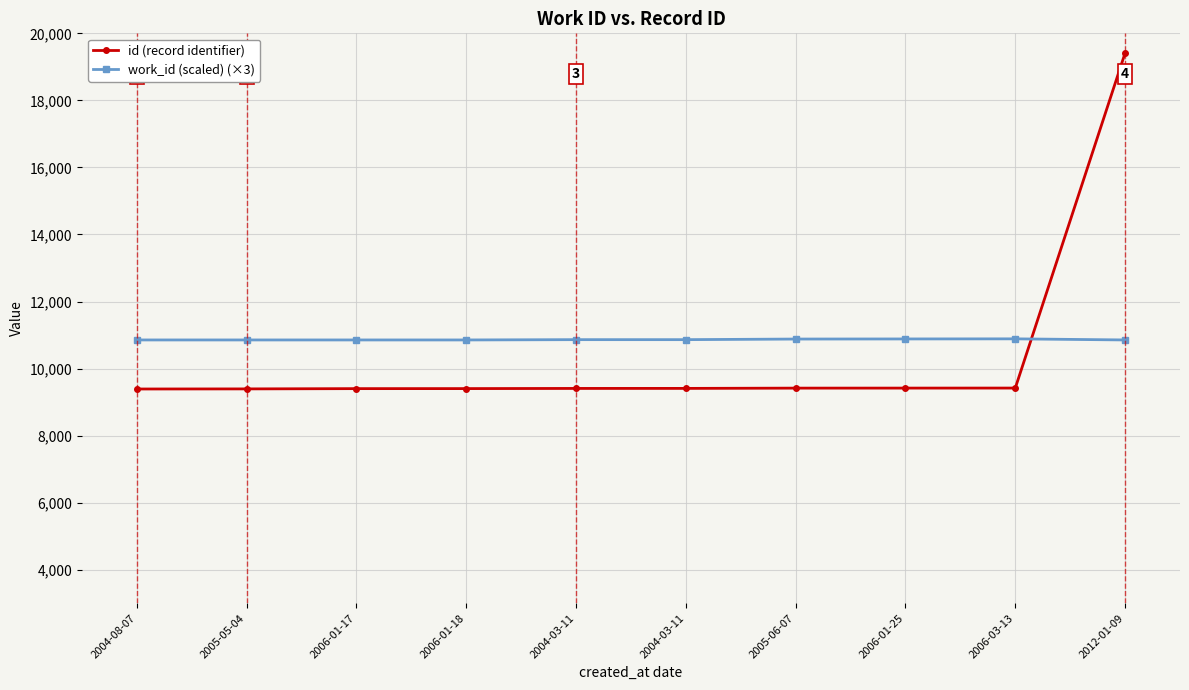

How many lines are shown in the chart?

2